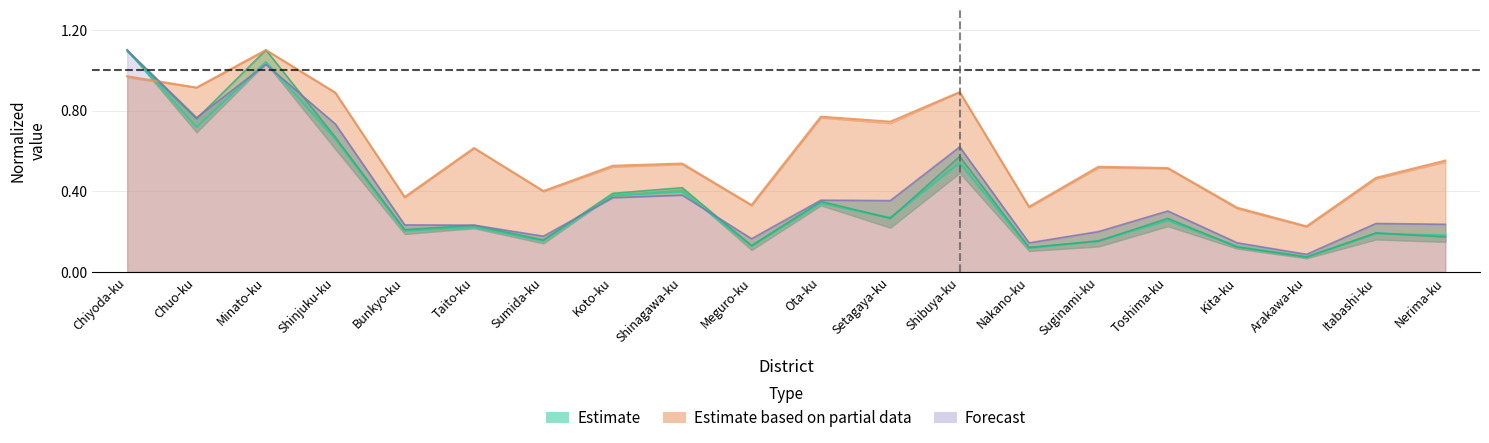

What is the spread (max minus min) of values at Shinagawa-ku?

0.2